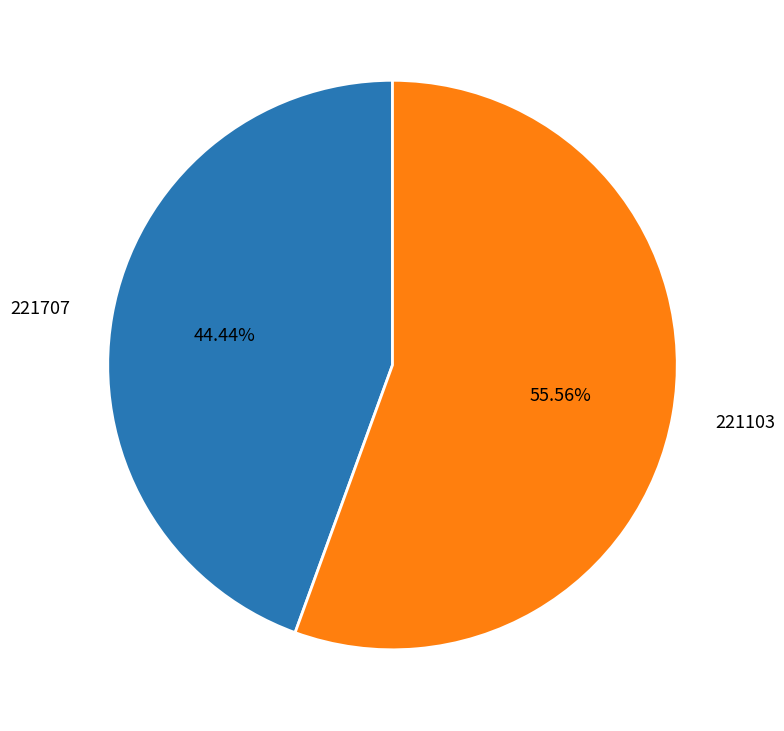

Which slice is the smallest?

221707